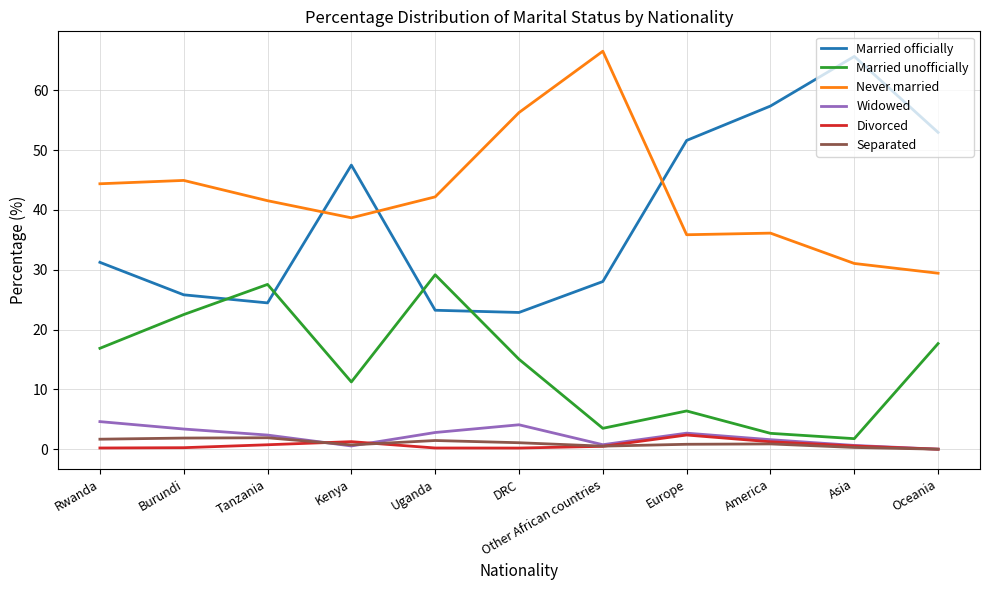

Which series changed the most between Europe and America?

Married officially